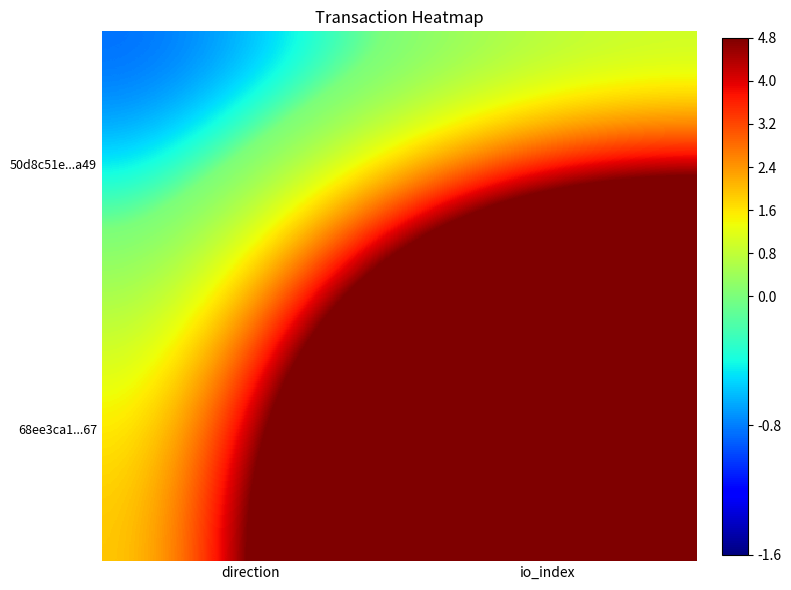

What is the spread (max minus min) of values at io_index?

26